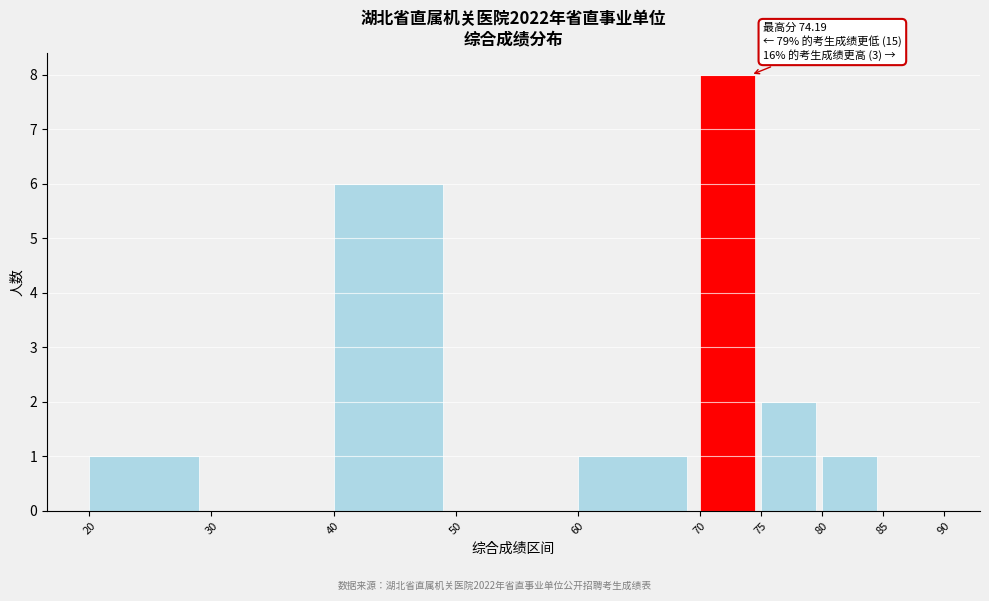

Which range on the x-axis has the tallest bar?

70 to 75